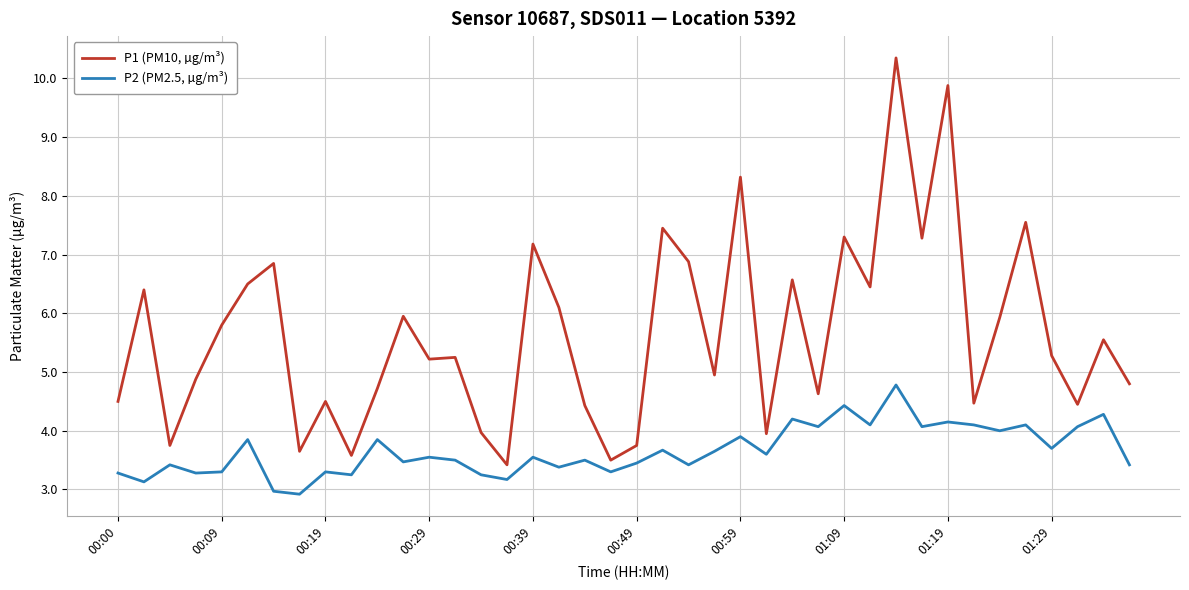

Rank the series by their maximum value, from lowest to highest.

P2 (PM2.5, µg/m³), P1 (PM10, µg/m³)